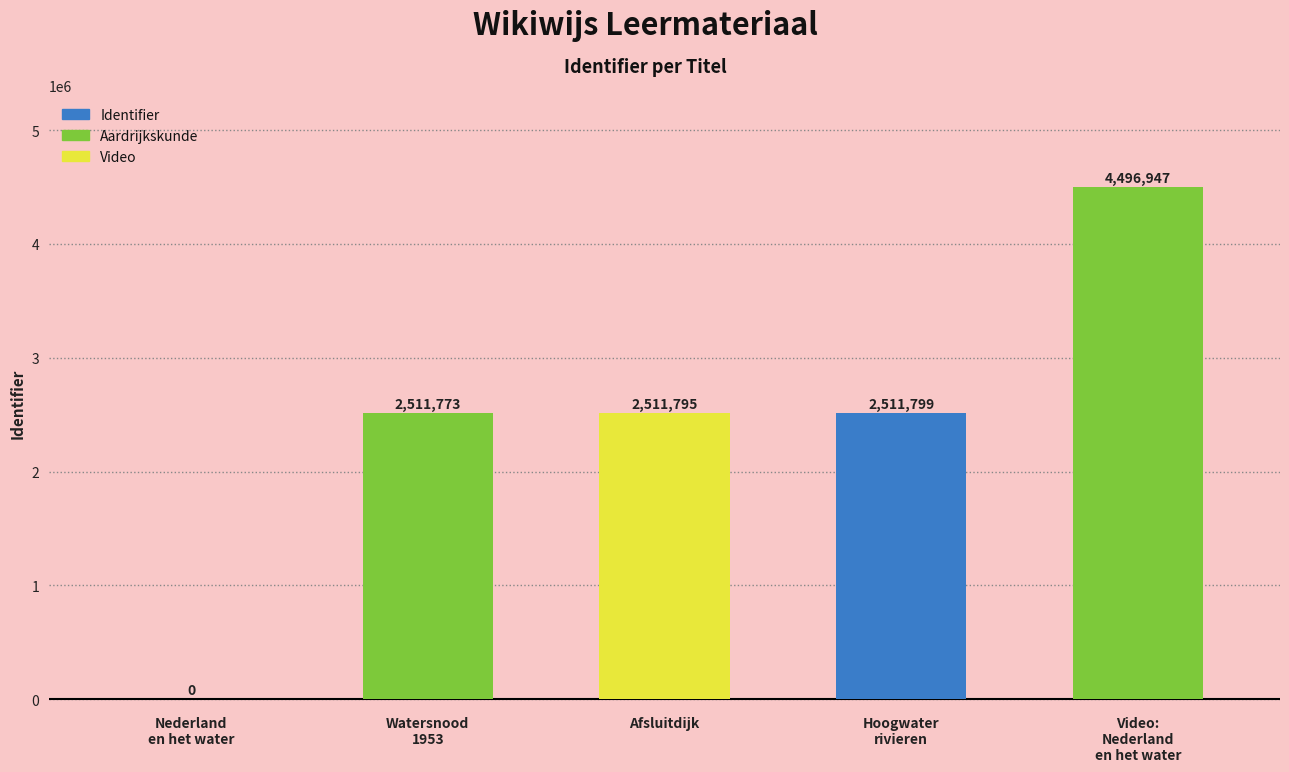

What is the change in value from Nederland
en het water to Afsluitdijk?

+2511795